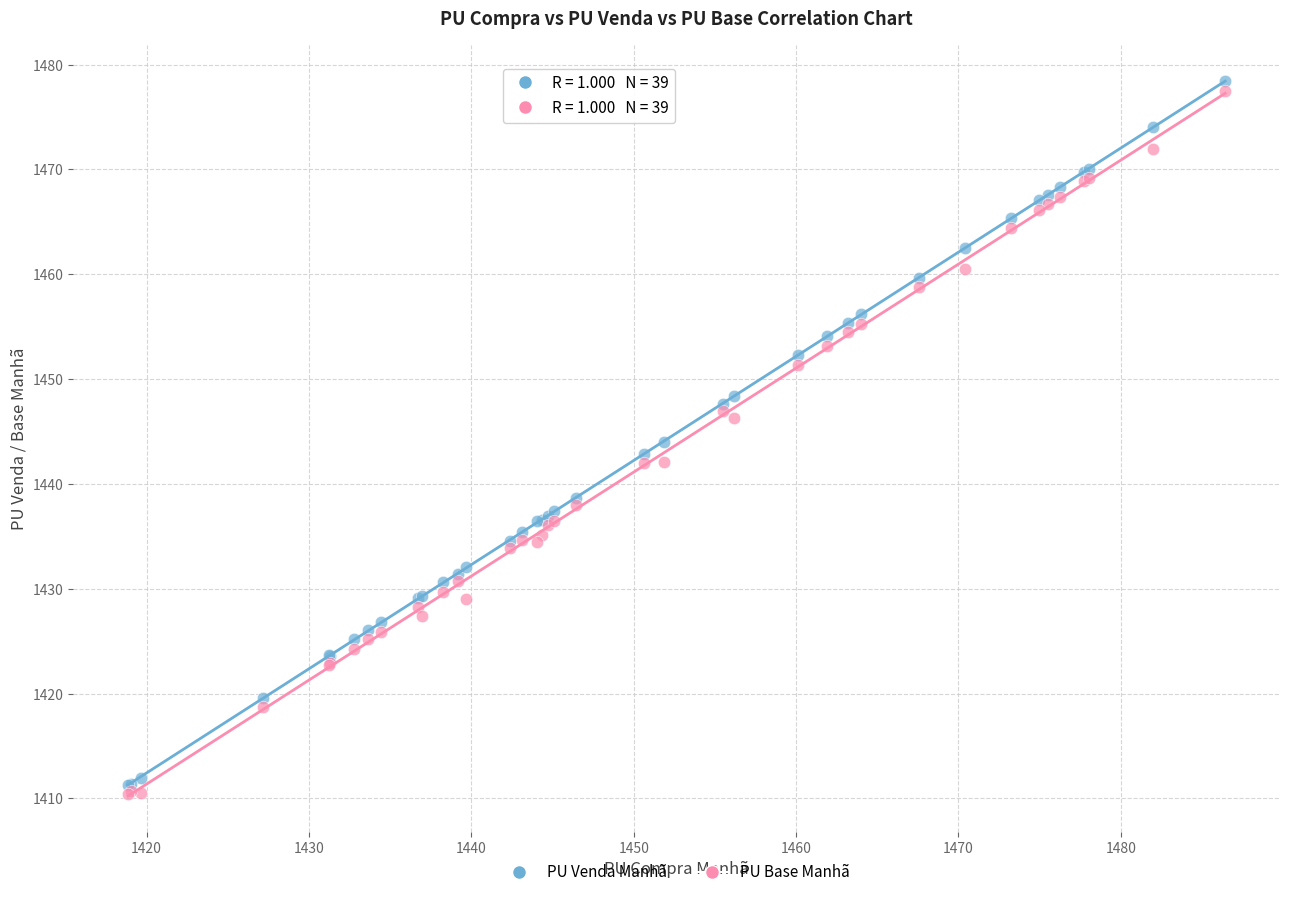

What are all the series names shown in the legend?

PU Venda Manhã, PU Base Manhã